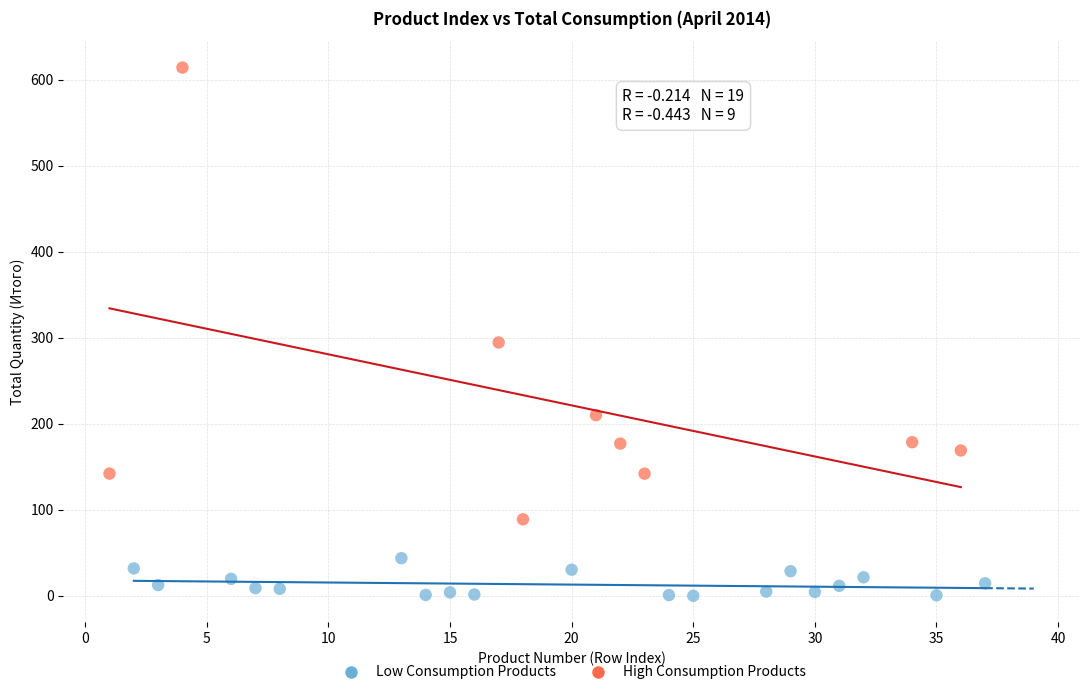

Which series reaches the maximum Y coordinate?

High Consumption Products